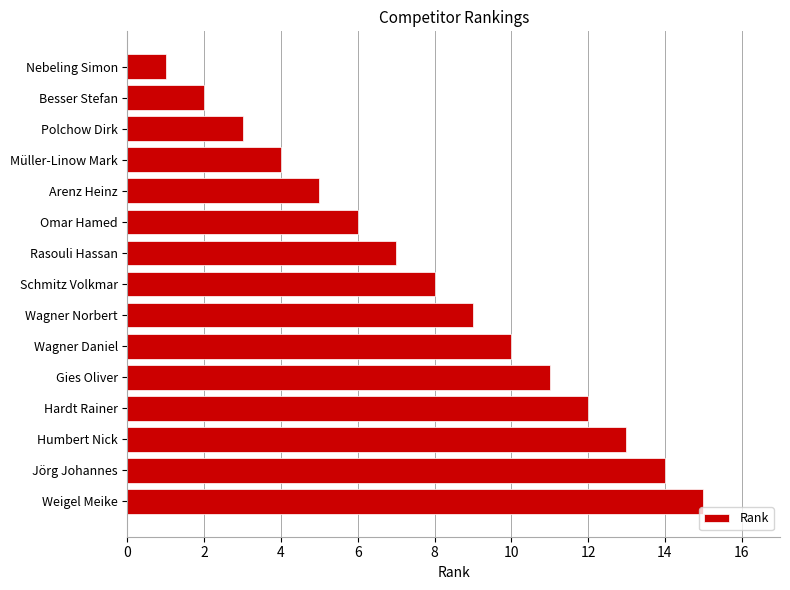

What is the label of the 7th bar from the top?

Rasouli Hassan